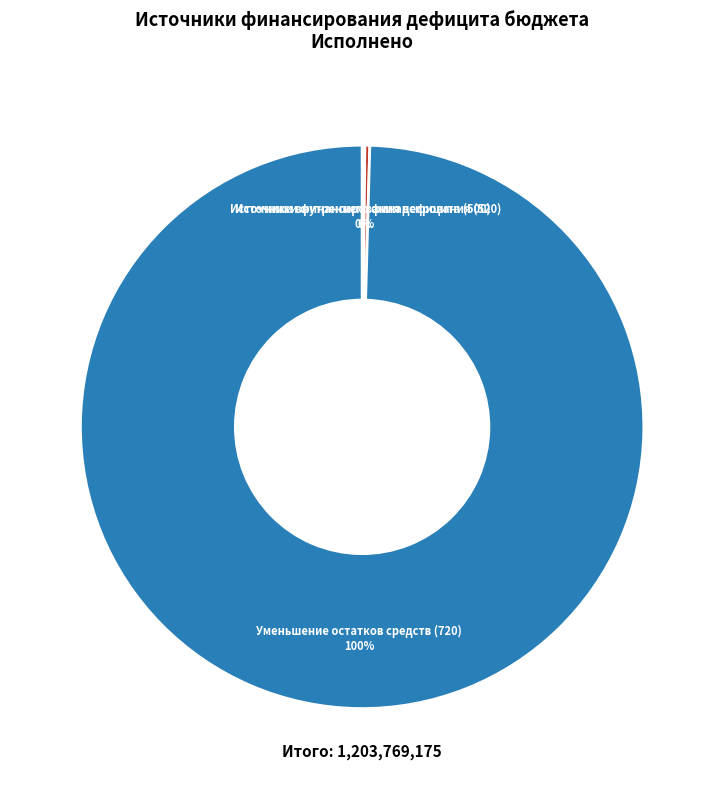

True or false: Источники внутреннего финансирования (520) accounts for 0% of the total.

True